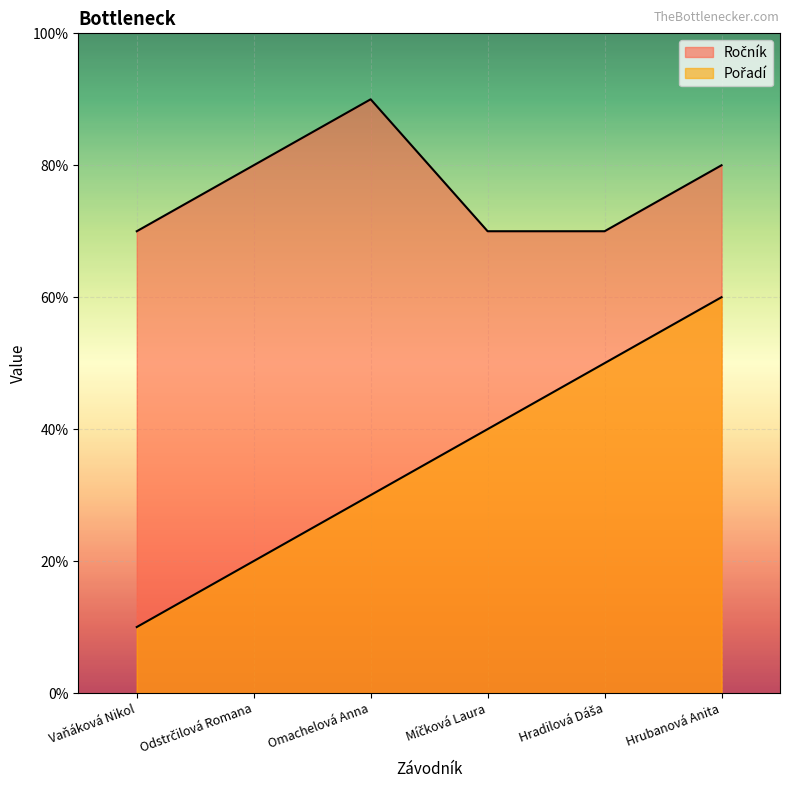

How many lines are shown in the chart?

2